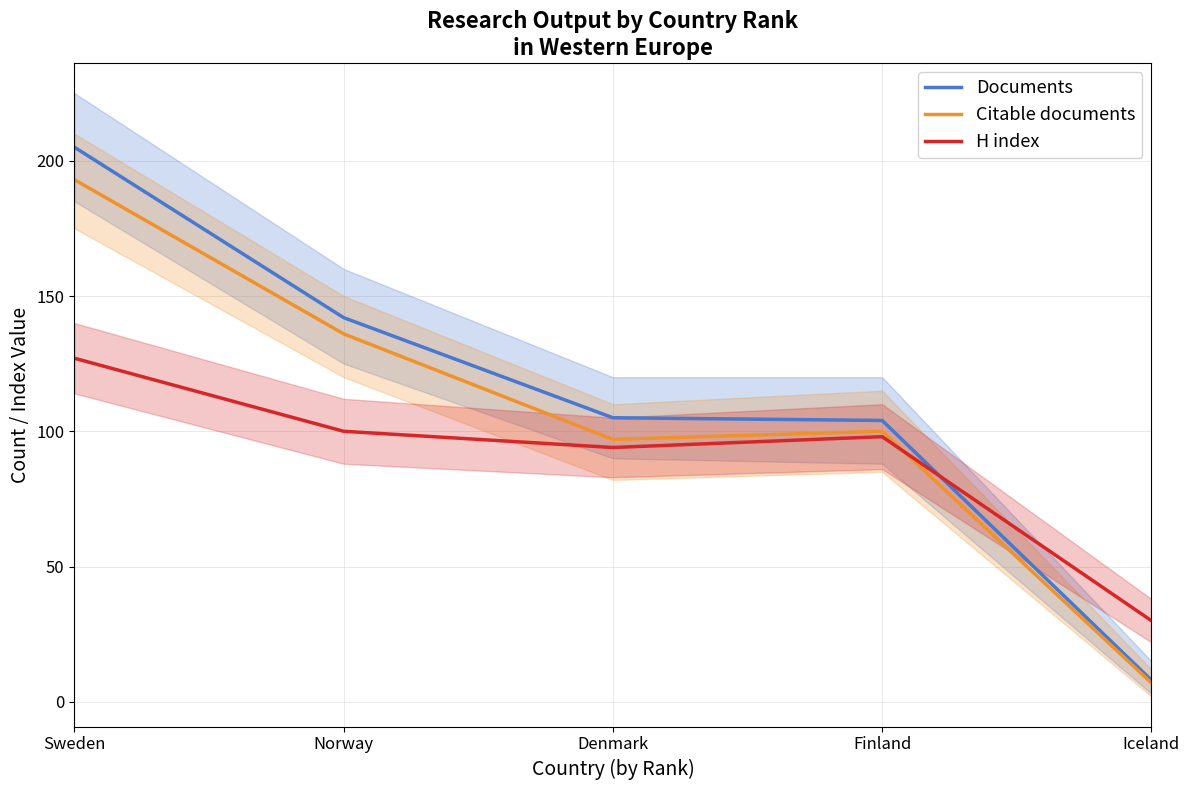

What is the value of the H index point at the 2nd from the left?

100